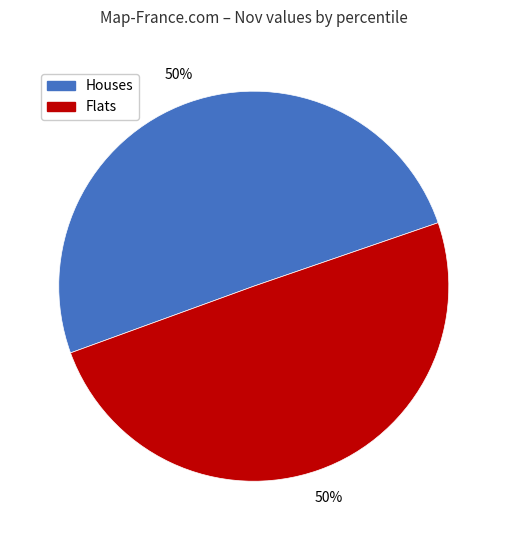

To the nearest percent, what is the average slice percentage?

50%